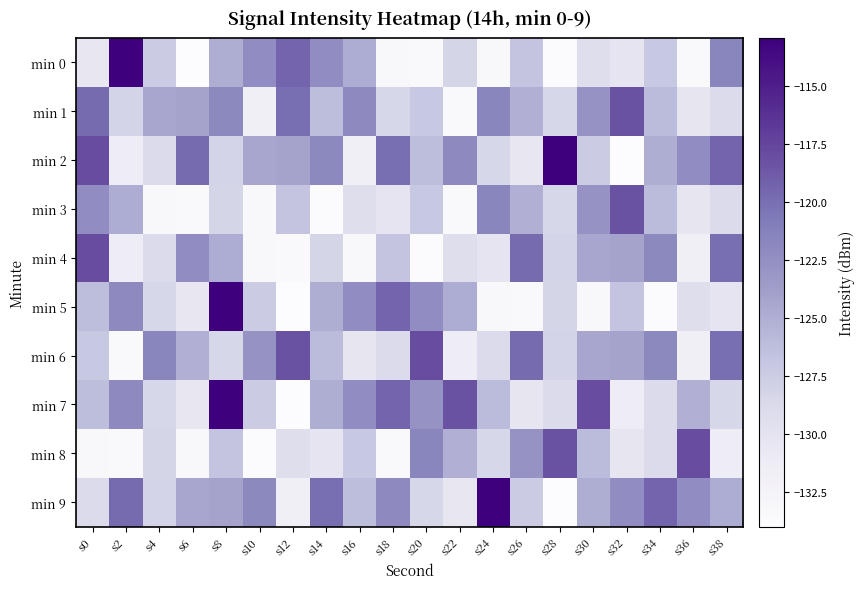

Reading left to right, list all the values displayed in this chart.

min 0: s0=-130.5	s2=-112.9	s4=-127.5	s6=-134.0	s8=-124.9	s10=-122.4	s12=-119.4	s14=-122.4	s16=-124.8	s18=-133.2	s20=-133.6	s22=-128.2	s24=-133.2	s26=-126.8	s28=-133.9	s30=-129.3	s32=-130.2	s34=-127.2	s36=-133.5	s38=-121.7
min 1: s0=-119.8	s2=-128.2	s4=-124.4	s6=-124.1	s8=-122.0	s10=-131.7	s12=-120.0	s14=-126.3	s16=-122.1	s18=-128.4	s20=-127.2	s22=-133.5	s24=-121.7	s26=-125.1	s28=-128.5	s30=-122.9	s32=-118.3	s34=-126.0	s36=-130.2	s38=-129.0
min 2: s0=-117.9	s2=-131.3	s4=-128.9	s6=-119.8	s8=-128.2	s10=-124.4	s12=-124.1	s14=-122.0	s16=-131.7	s18=-120.0	s20=-126.3	s22=-122.1	s24=-128.4	s26=-130.5	s28=-112.9	s30=-127.5	s32=-134.0	s34=-124.9	s36=-122.4	s38=-119.4
min 3: s0=-122.4	s2=-124.8	s4=-133.2	s6=-133.6	s8=-128.2	s10=-133.2	s12=-126.8	s14=-133.9	s16=-129.3	s18=-130.2	s20=-127.2	s22=-133.5	s24=-121.7	s26=-125.1	s28=-128.5	s30=-122.9	s32=-118.3	s34=-126.0	s36=-130.2	s38=-129.0
min 4: s0=-117.9	s2=-131.3	s4=-128.9	s6=-122.4	s8=-124.8	s10=-133.2	s12=-133.6	s14=-128.2	s16=-133.2	s18=-126.8	s20=-133.9	s22=-129.3	s24=-130.2	s26=-119.8	s28=-128.2	s30=-124.4	s32=-124.1	s34=-122.0	s36=-131.7	s38=-120.0
min 5: s0=-126.3	s2=-122.1	s4=-128.4	s6=-130.5	s8=-112.9	s10=-127.5	s12=-134.0	s14=-124.9	s16=-122.4	s18=-119.4	s20=-122.4	s22=-124.8	s24=-133.2	s26=-133.6	s28=-128.2	s30=-133.2	s32=-126.8	s34=-133.9	s36=-129.3	s38=-130.2
min 6: s0=-127.2	s2=-133.5	s4=-121.7	s6=-125.1	s8=-128.5	s10=-122.9	s12=-118.3	s14=-126.0	s16=-130.2	s18=-129.0	s20=-117.9	s22=-131.3	s24=-128.9	s26=-119.8	s28=-128.2	s30=-124.4	s32=-124.1	s34=-122.0	s36=-131.7	s38=-120.0
min 7: s0=-126.3	s2=-122.1	s4=-128.4	s6=-130.5	s8=-112.9	s10=-127.5	s12=-134.0	s14=-124.9	s16=-122.4	s18=-119.4	s20=-122.9	s22=-118.3	s24=-126.0	s26=-130.2	s28=-129.0	s30=-117.9	s32=-131.3	s34=-128.9	s36=-125.1	s38=-128.5
min 8: s0=-133.2	s2=-133.6	s4=-128.2	s6=-133.2	s8=-126.8	s10=-133.9	s12=-129.3	s14=-130.2	s16=-127.2	s18=-133.5	s20=-121.7	s22=-125.1	s24=-128.5	s26=-122.9	s28=-118.3	s30=-126.0	s32=-130.2	s34=-129.0	s36=-117.9	s38=-131.3
min 9: s0=-128.9	s2=-119.8	s4=-128.2	s6=-124.4	s8=-124.1	s10=-122.0	s12=-131.7	s14=-120.0	s16=-126.3	s18=-122.1	s20=-128.4	s22=-130.5	s24=-112.9	s26=-127.5	s28=-134.0	s30=-124.9	s32=-122.4	s34=-119.4	s36=-122.4	s38=-124.8